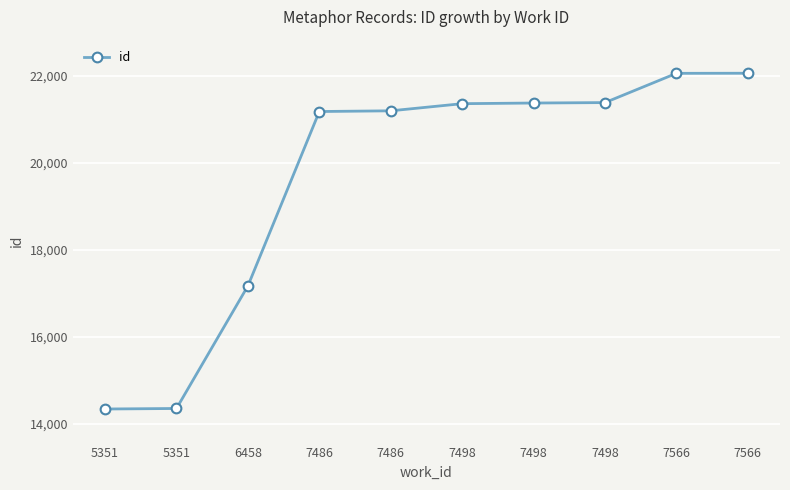

Count the number of categories in the chart.

10